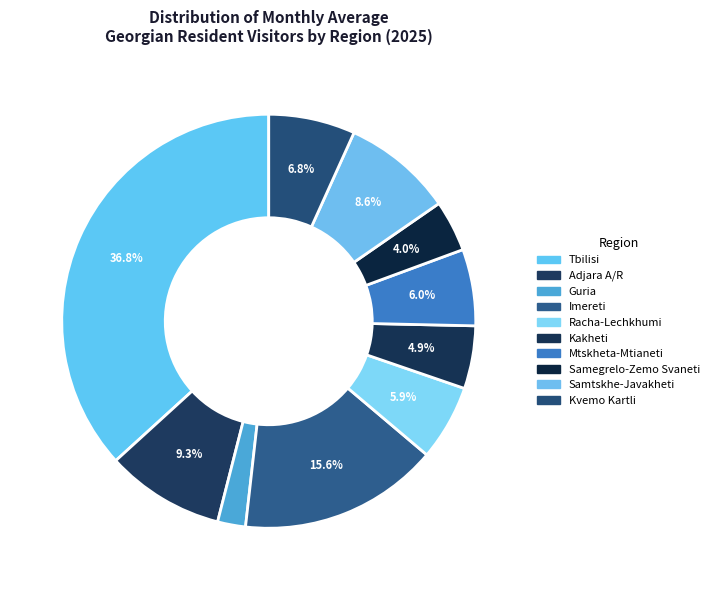

To the nearest percent, what is the difference between the Kakheti and Adjara A/R slice percentages?

4%